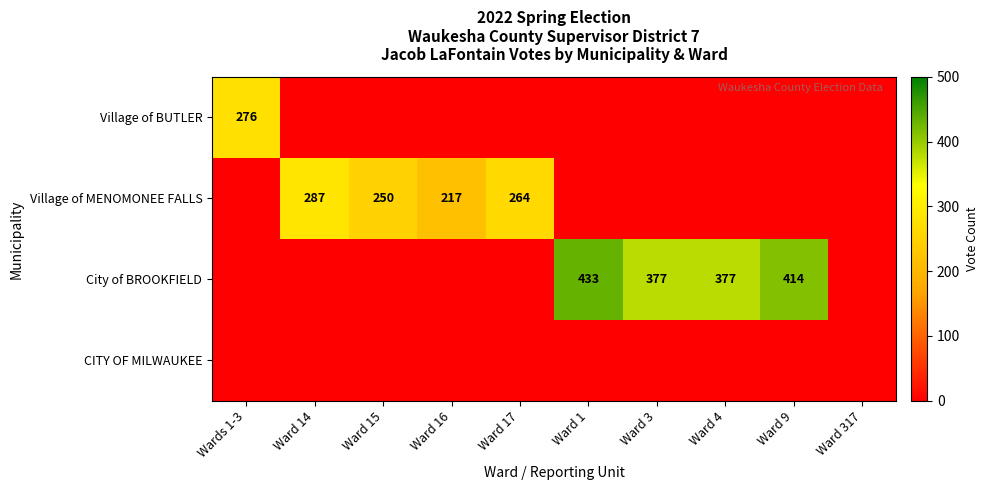

Is it true that Village of BUTLER equals 369 at Wards 1-3?

False